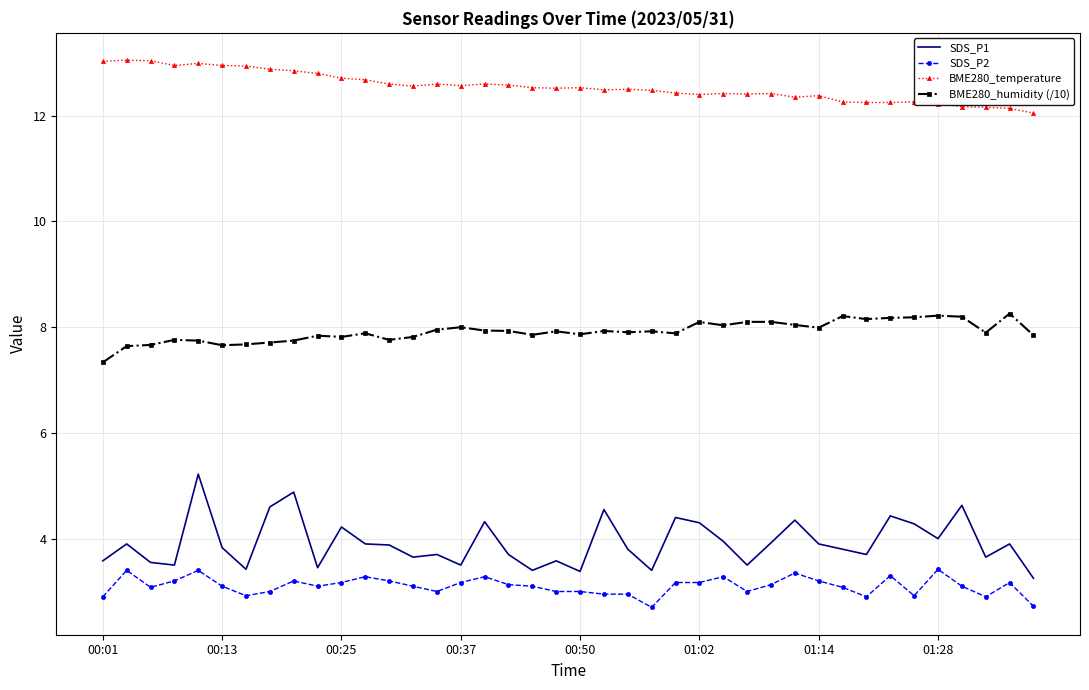

True or false: BME280_temperature and BME280_humidity (/10) intersect in this chart.

False